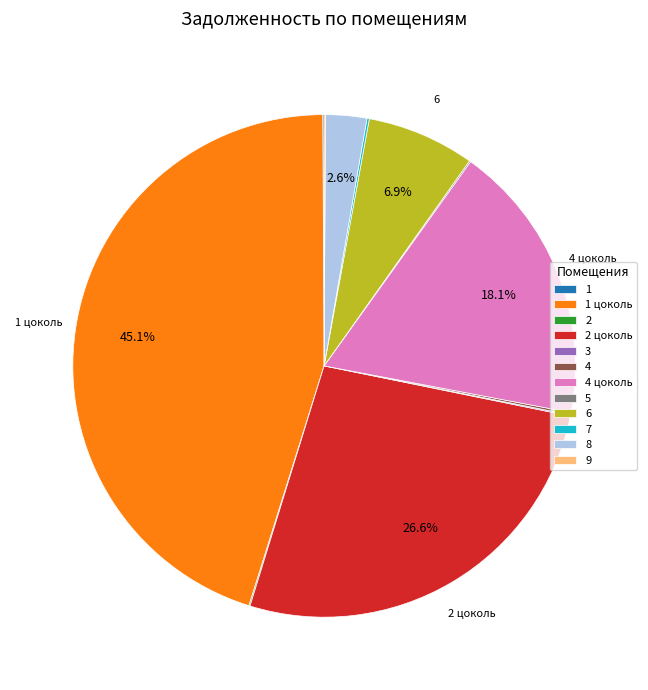

Is there a majority slice in this chart?

No